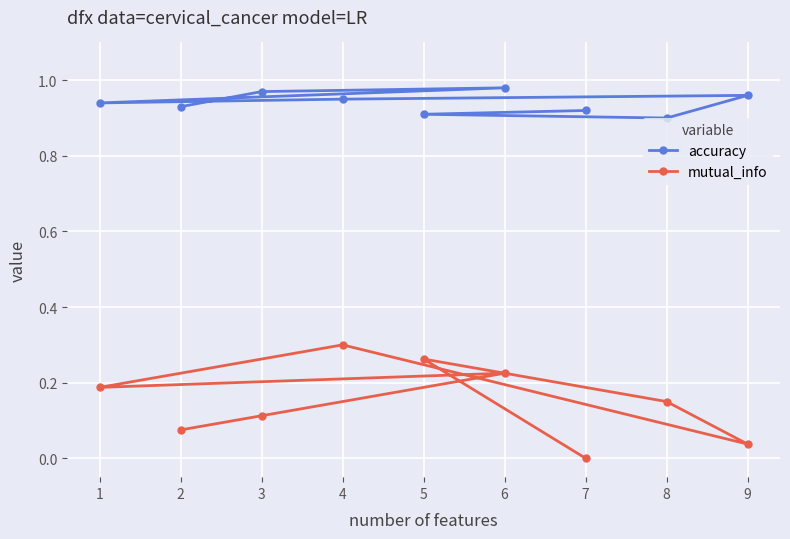

Which series changed the most between 2 and 4?

mutual_info